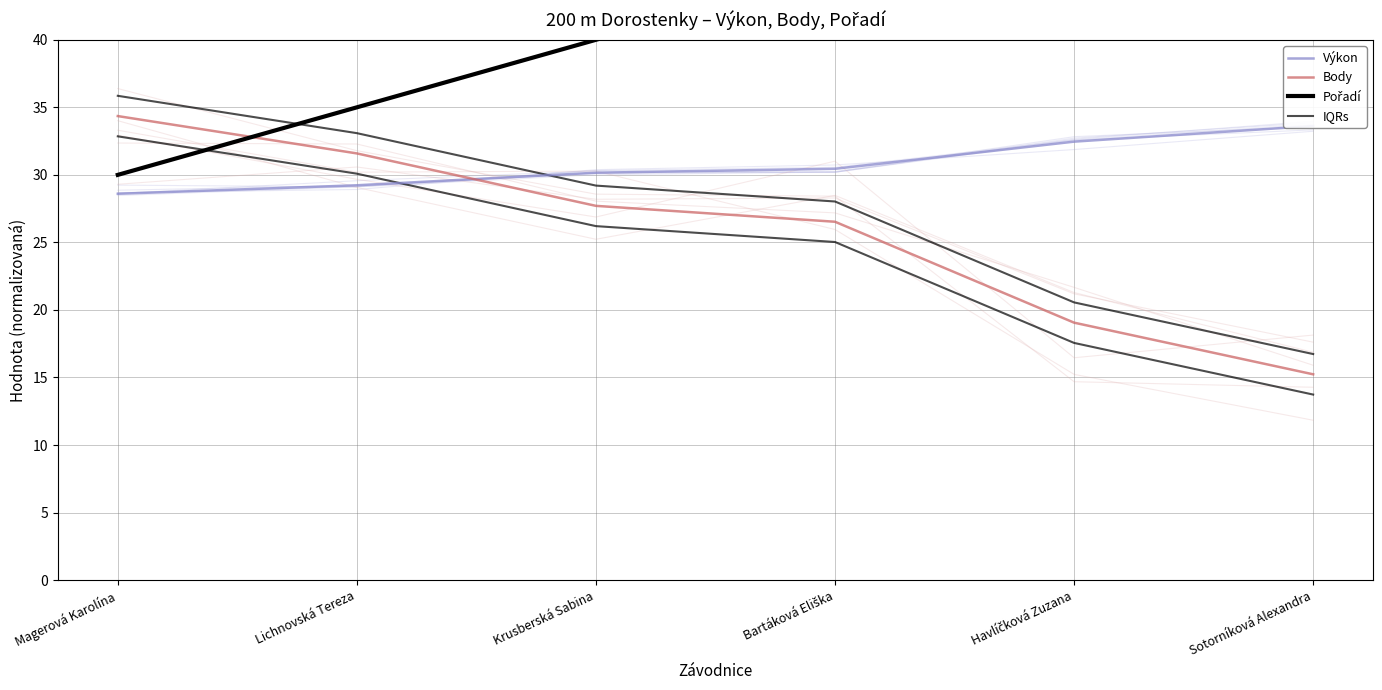

Where does the Výkon series first go above 30?

Krusberská Sabina